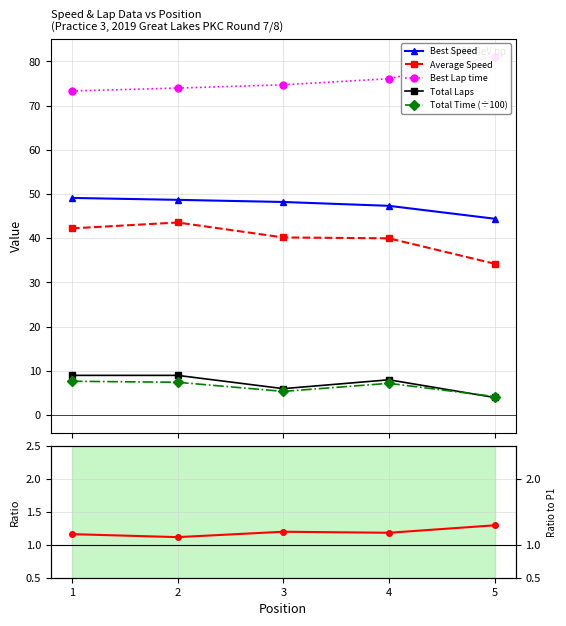

What is the maximum value for Total Laps?

9.0